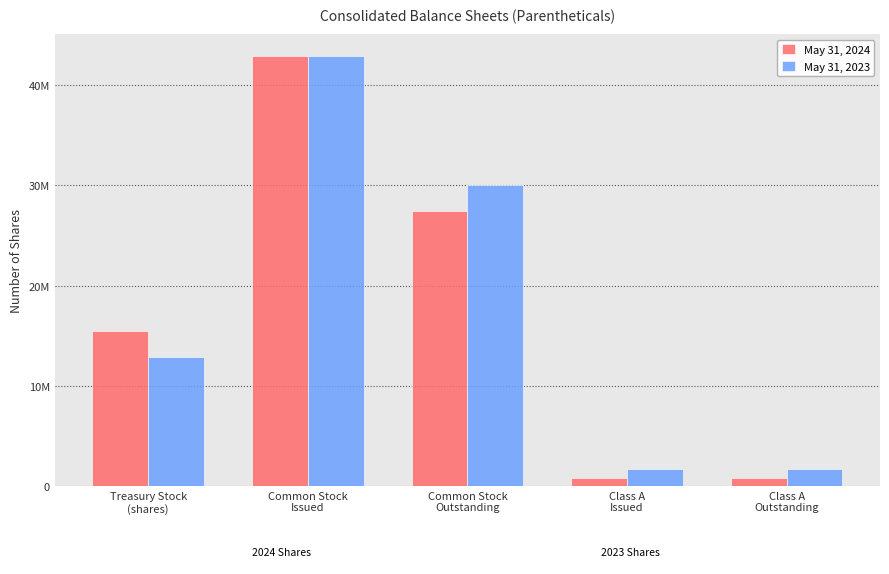

List the series in order of their overall mean, lowest first.

May 31, 2024, May 31, 2023